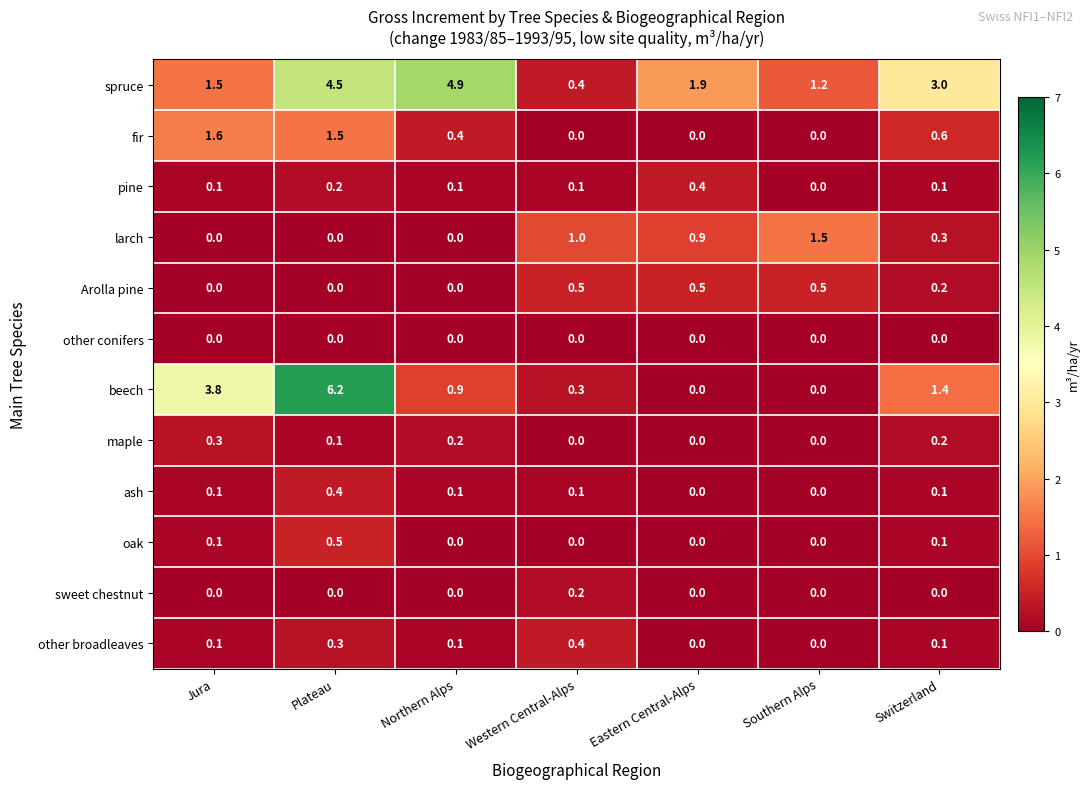

True or false: Arolla pine has a value of 0.0 at Plateau.

True